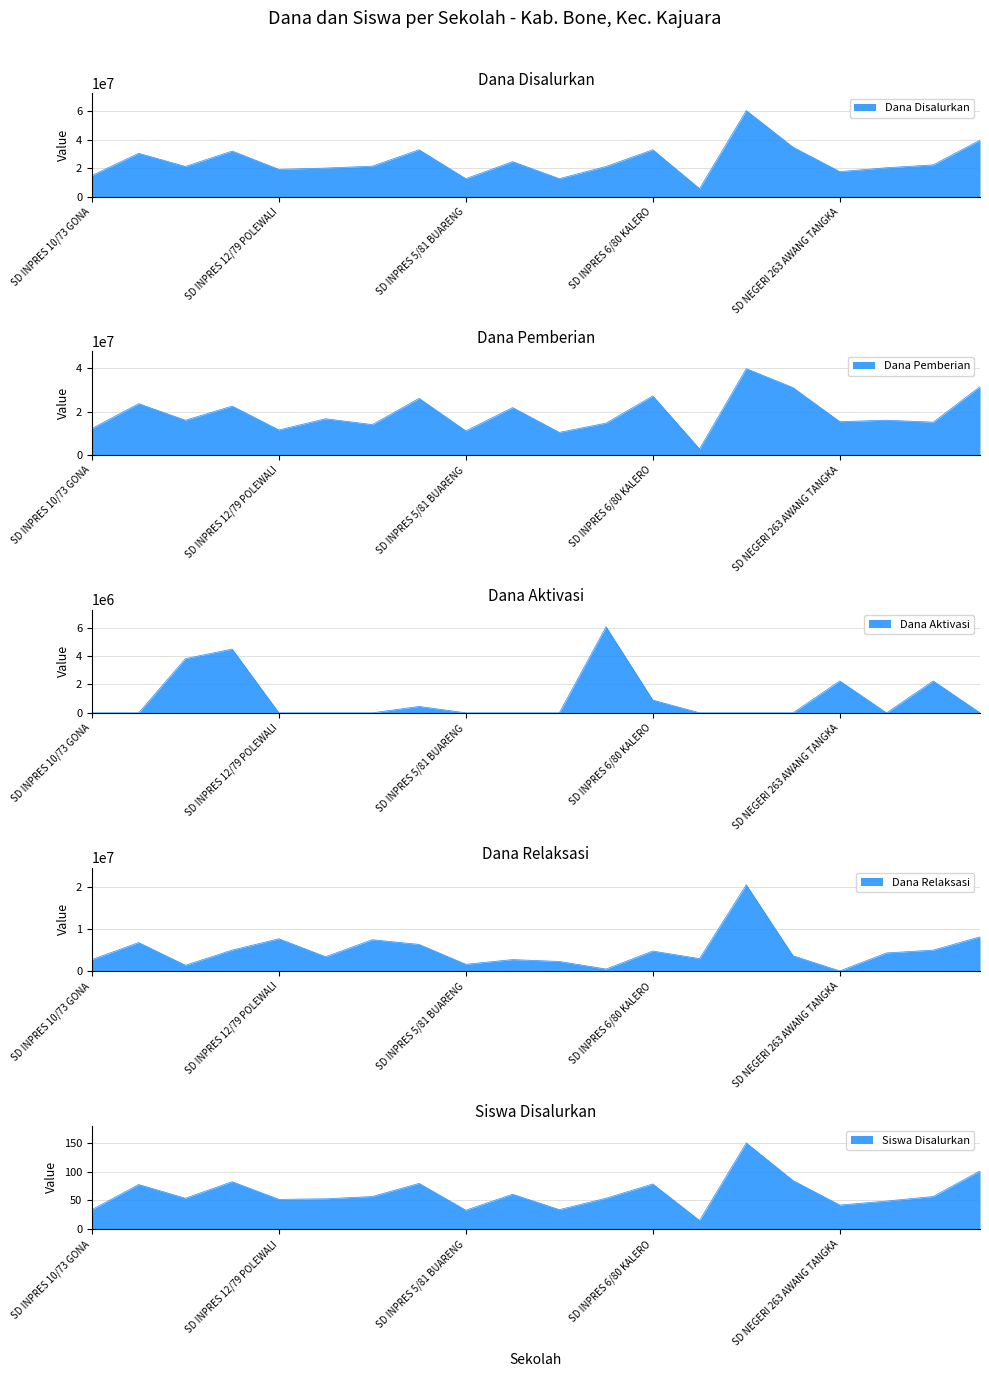

In Dana Aktivasi, how many points are lower than both neighbors (excluding endpoints)?

1